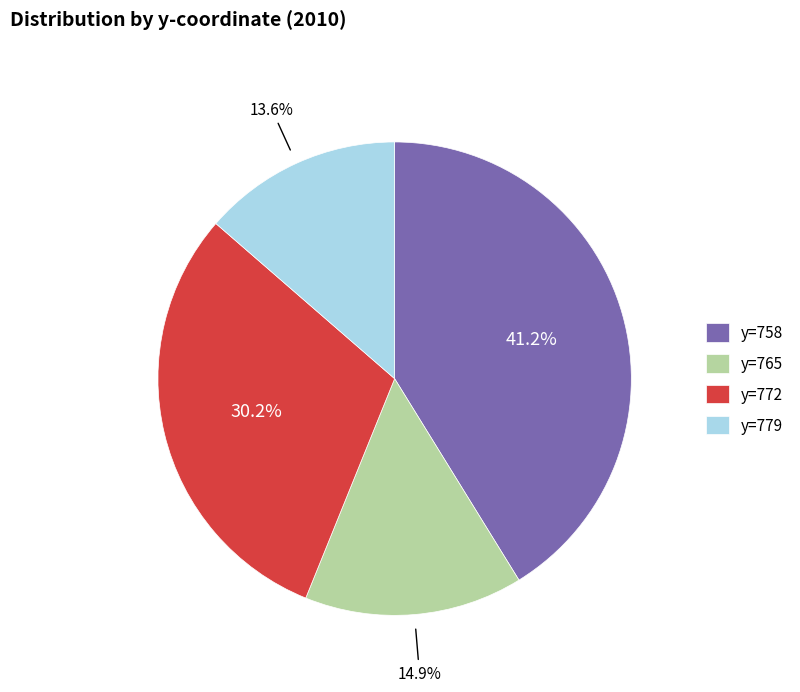

Is y=772 the majority of the pie?

No